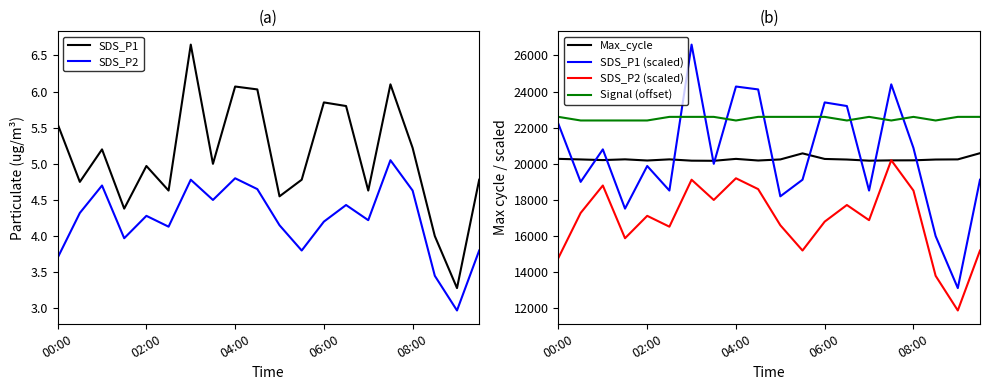

How many times do SDS_P1 (scaled) and Max_cycle cross each other?

11